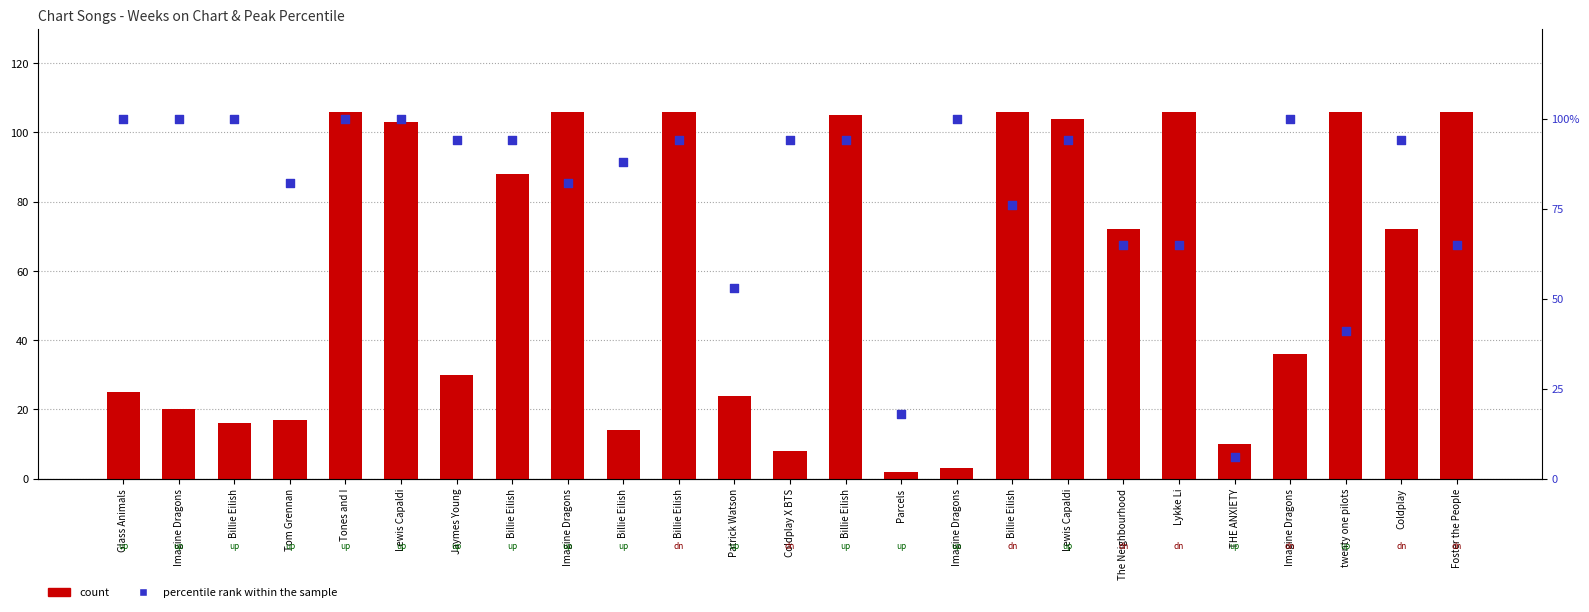

Which series has the largest total across all categories?

percentile rank within the sample